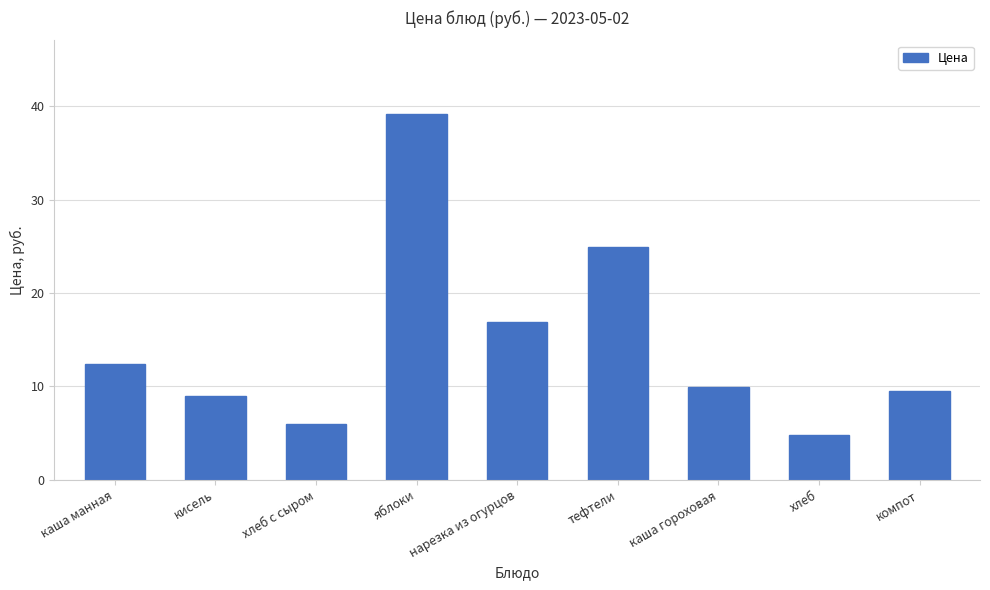

What is the label of the 6th bar from the right?

яблоки